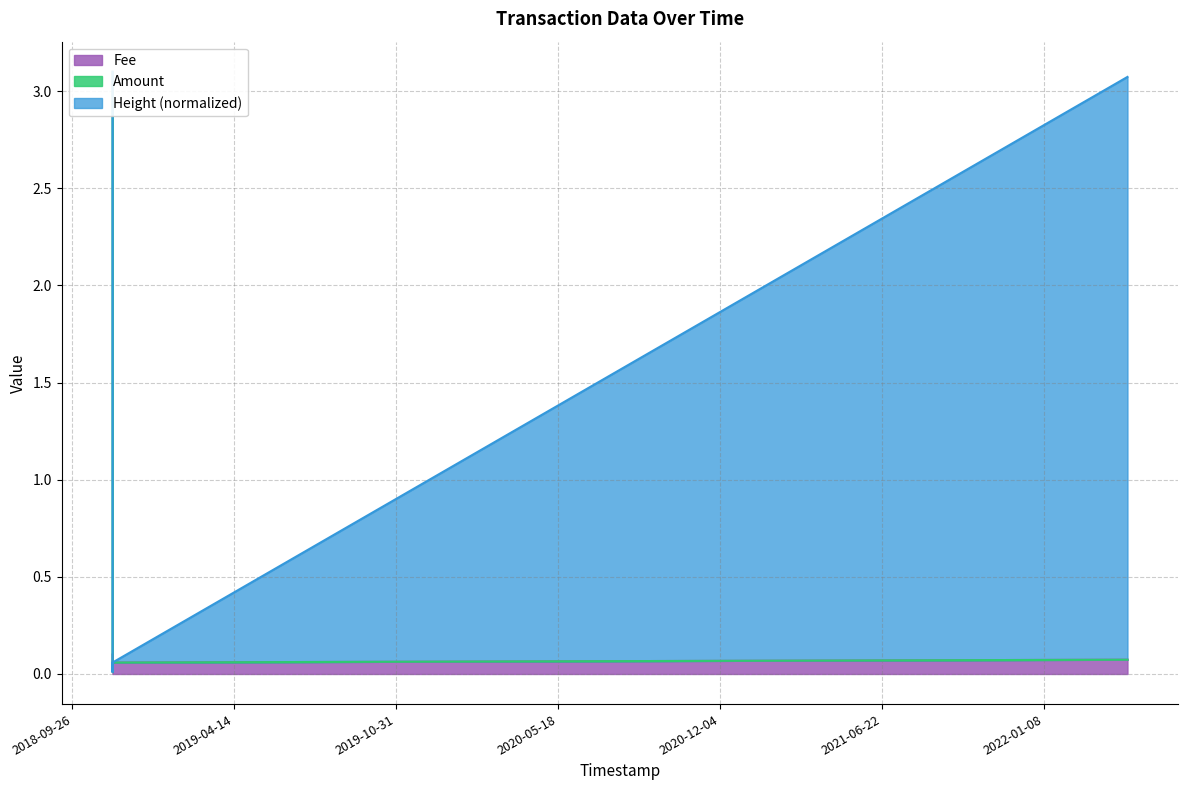

True or false: Amount and Fee cross at least once.

False